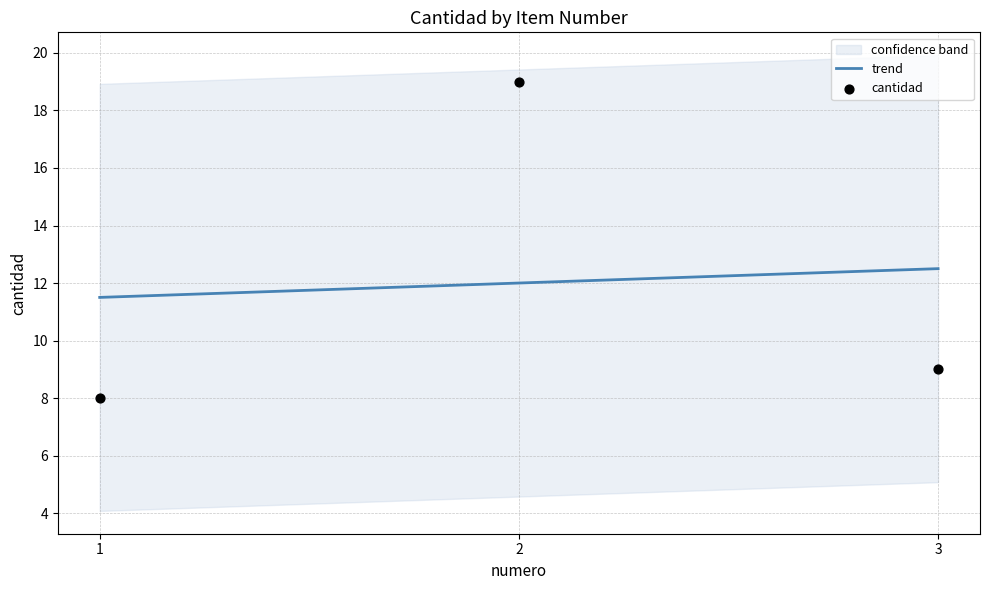

Which series contains the highest Y value?

cantidad